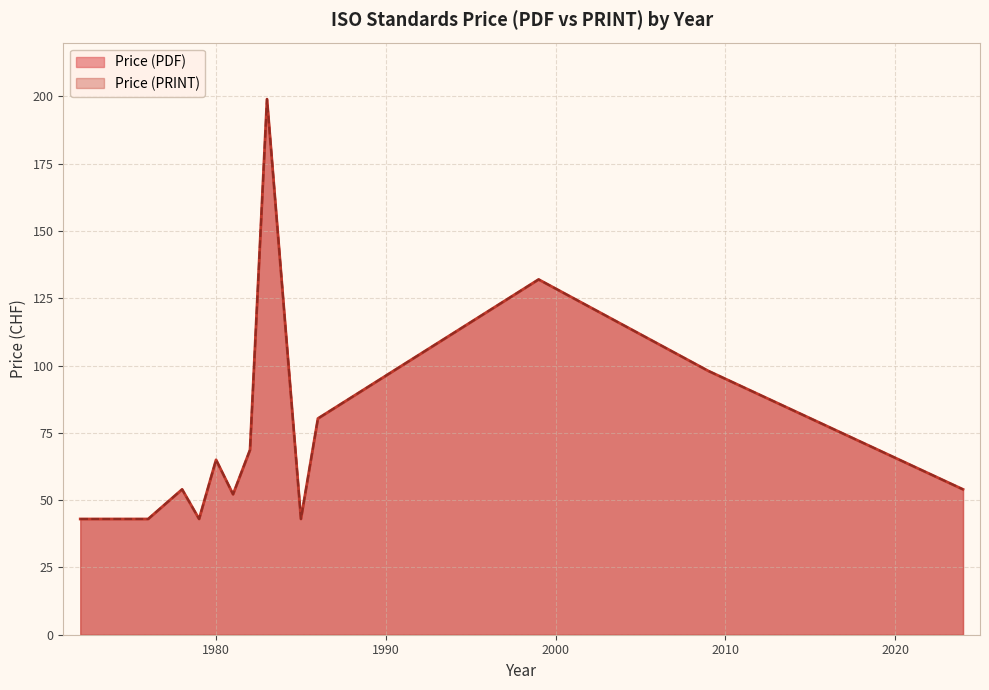

True or false: Price (PRINT) and Price (PDF) cross at least once.

False